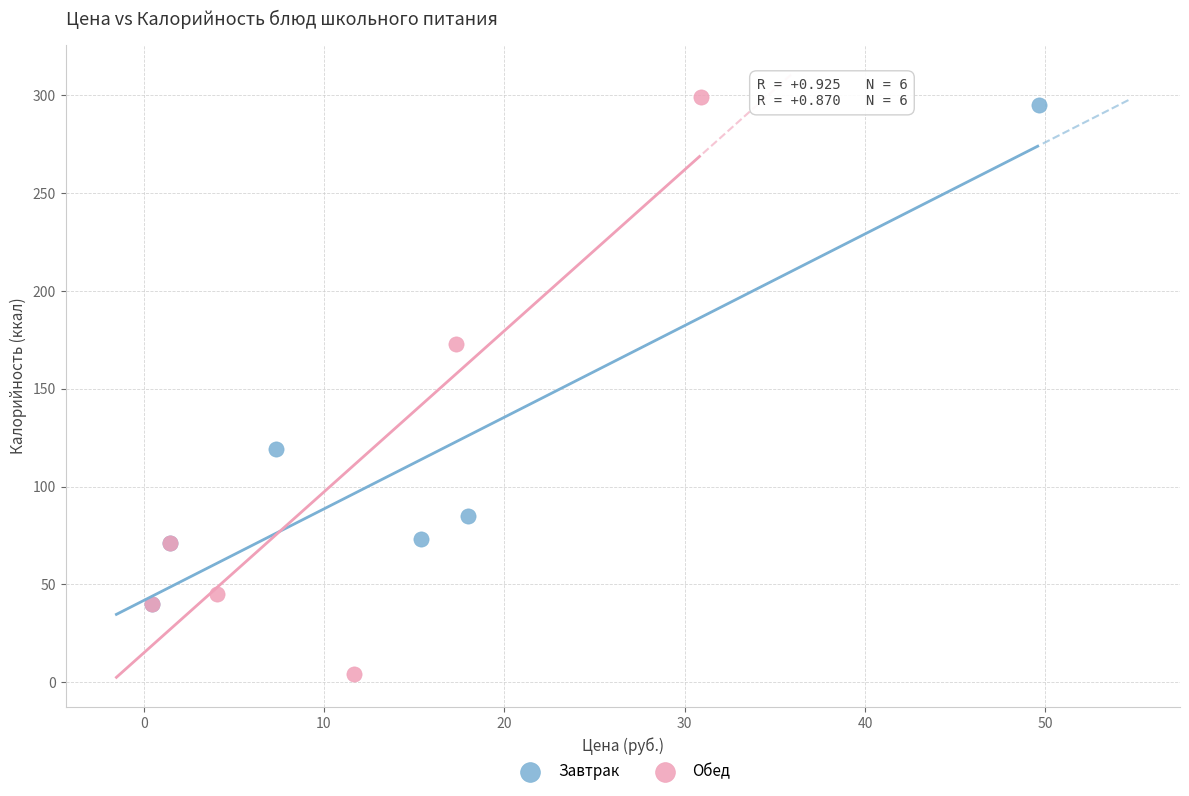

Which series reaches the minimum Y coordinate?

Обед